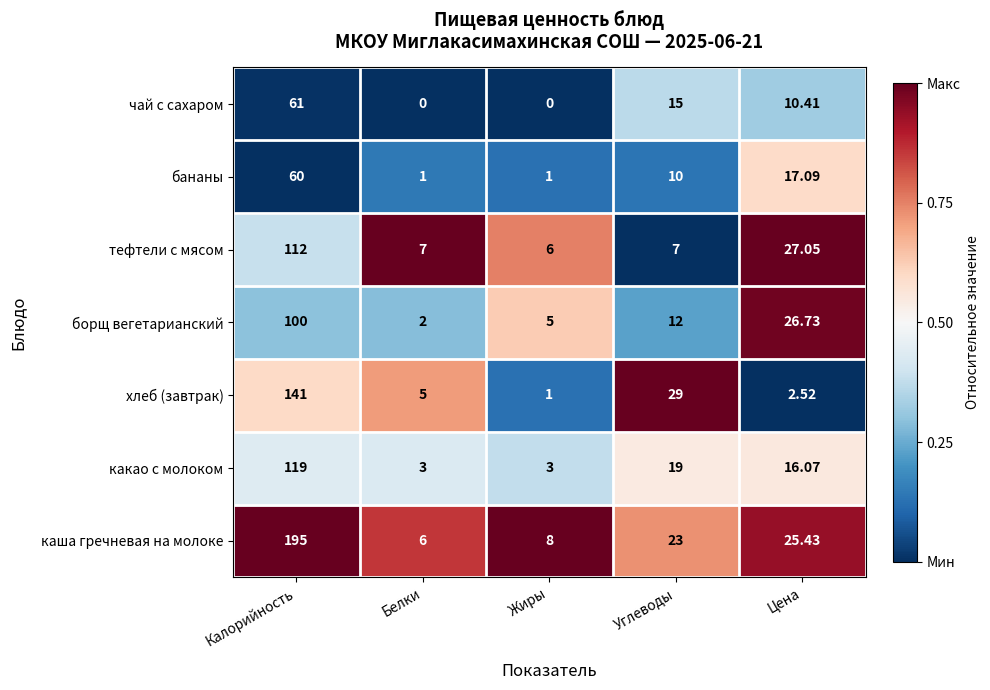

List the labels in order of борщ вегетарианский value, smallest first.

Белки, Жиры, Углеводы, Цена, Калорийность